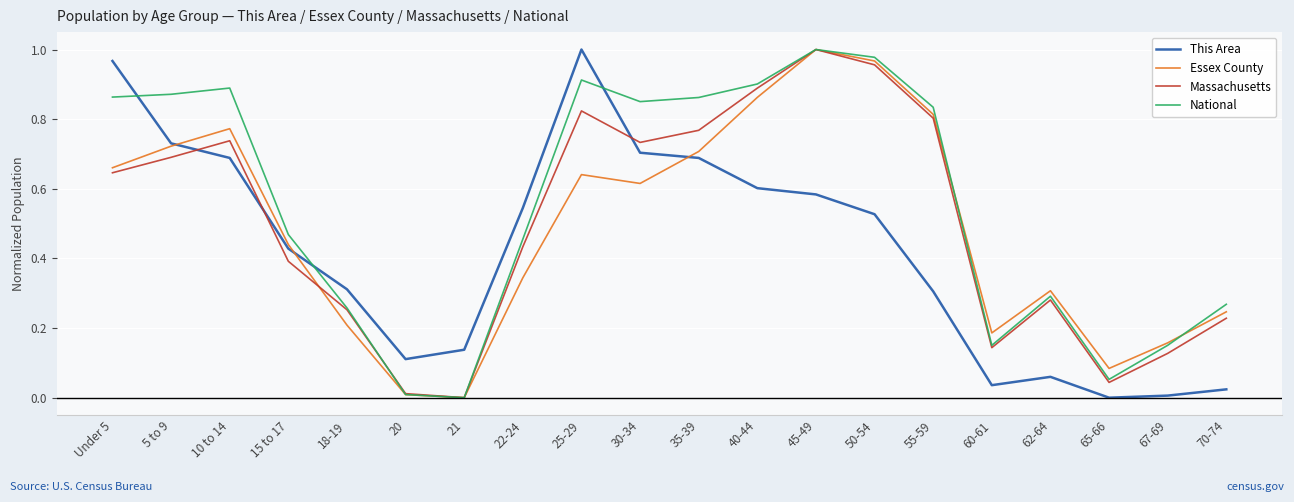

The National series shows 0.9 at 25-29. True or false?

True